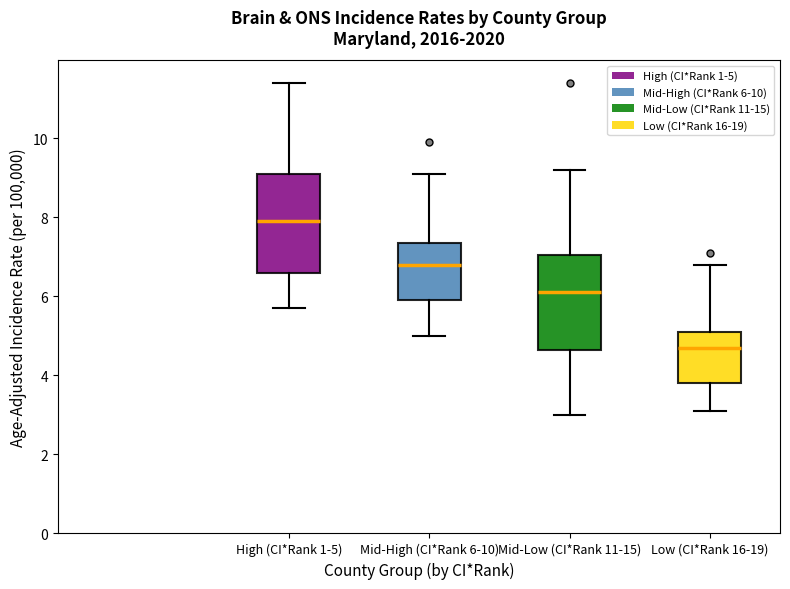

Which box has the highest median line?

High (CI*Rank 1-5)